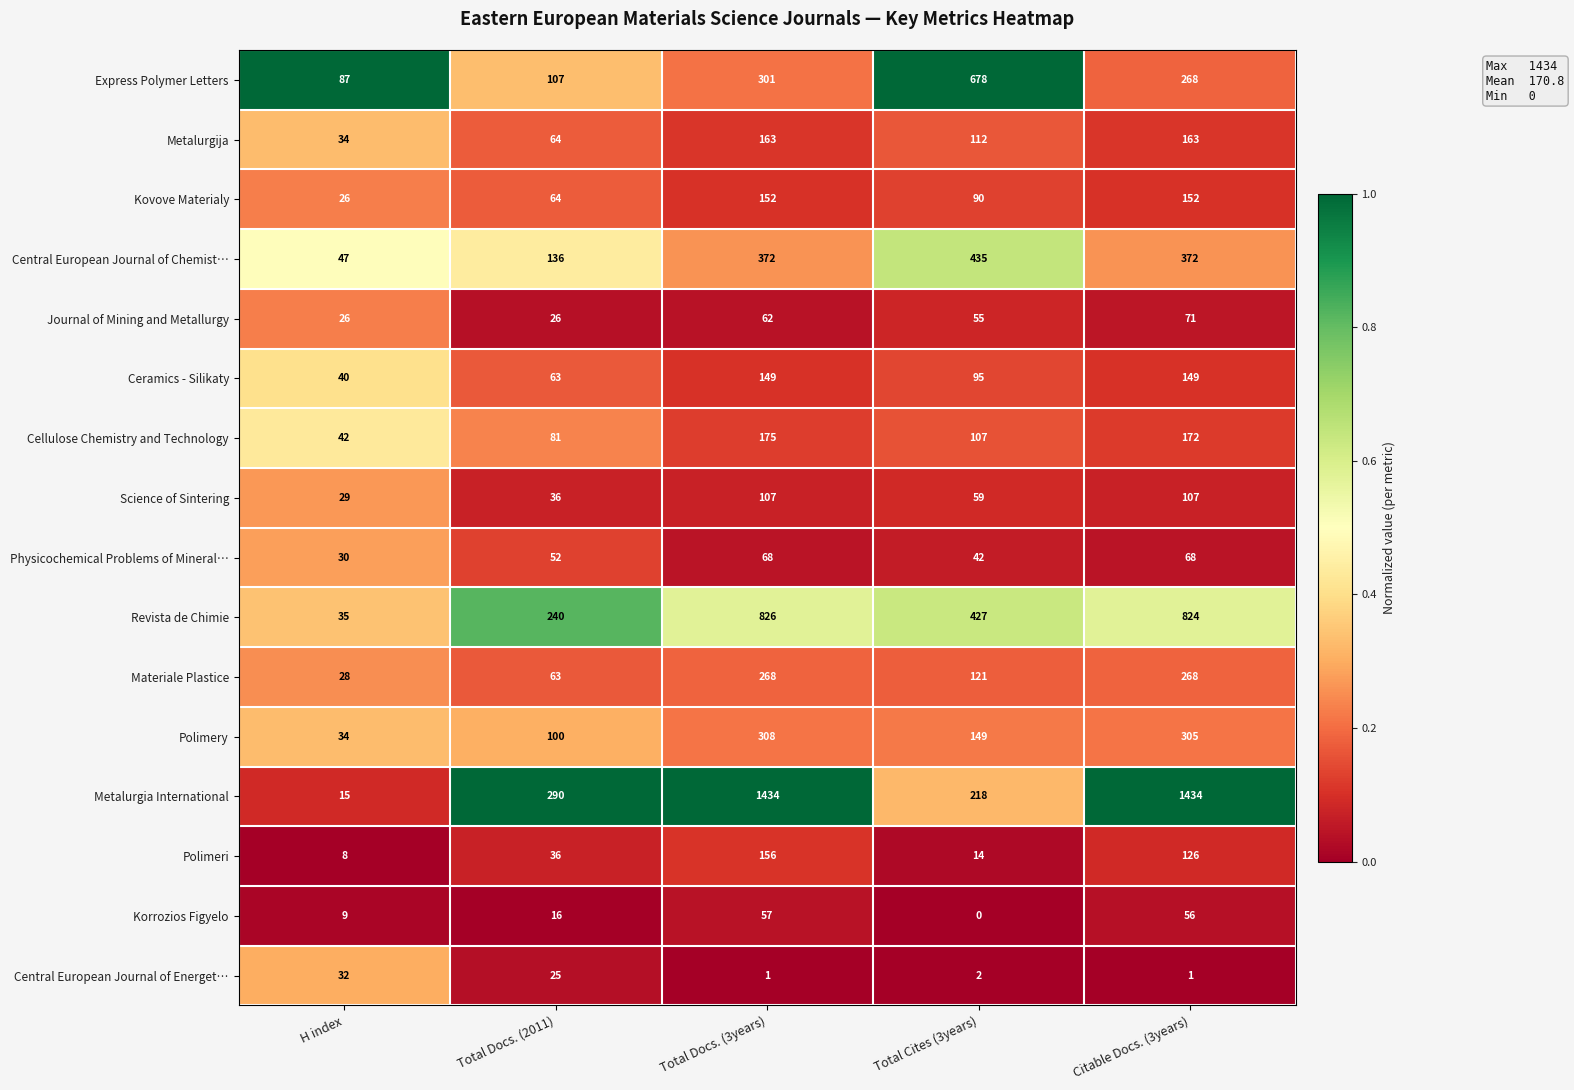

True or false: Revista de Chimie has a value of 746 at Total Cites (3years).

False